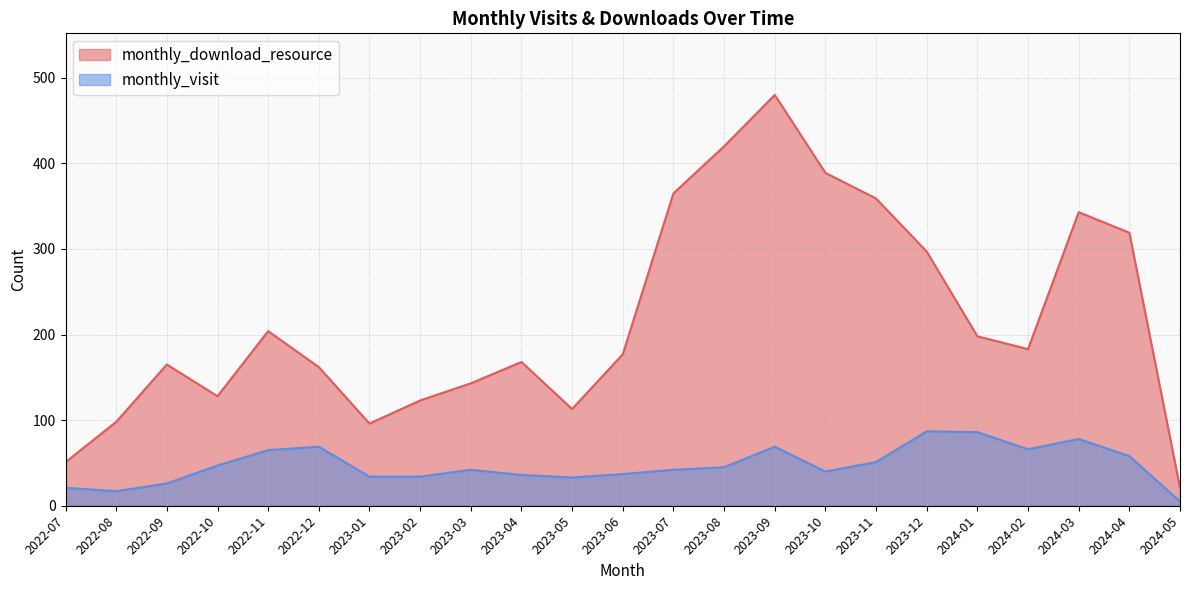

True or false: monthly_download_resource and monthly_visit intersect in this chart.

False